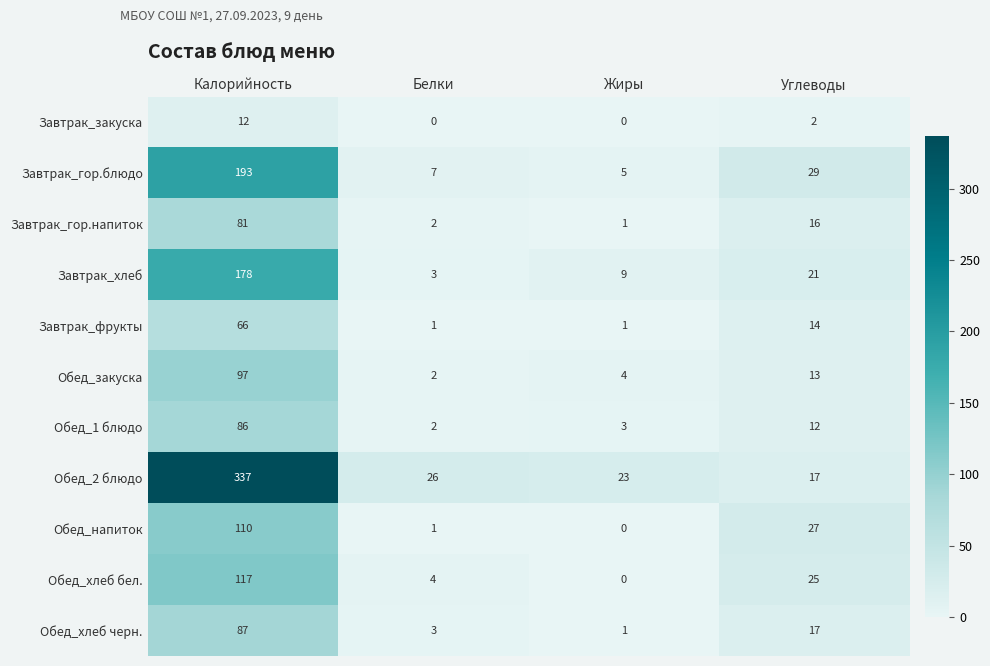

Which series has the largest total across all categories?

Обед_2 блюдо